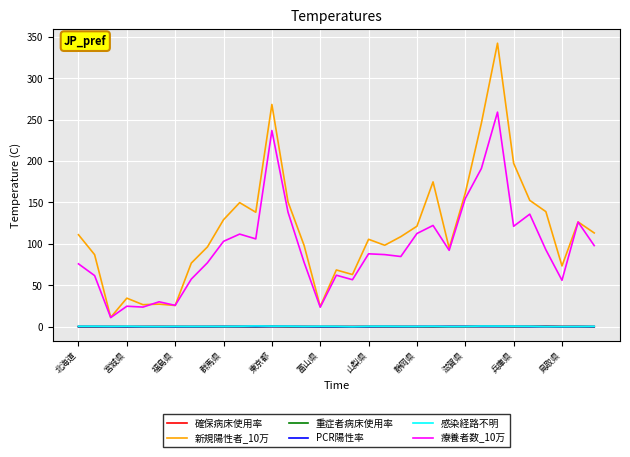

What is the maximum value for 療養者数_10万?

259.1